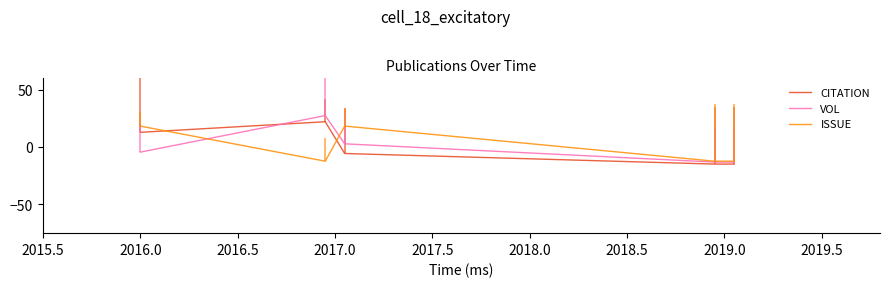

Reading left to right, list all the values displayed in this chart.

CITATION: 12.9	22.2	-5.5	-14.8	-14.8
VOL: -4.3	27.5	2.9	-13.0	-13.0
ISSUE: 18.4	-12.2	18.4	-12.2	-12.2